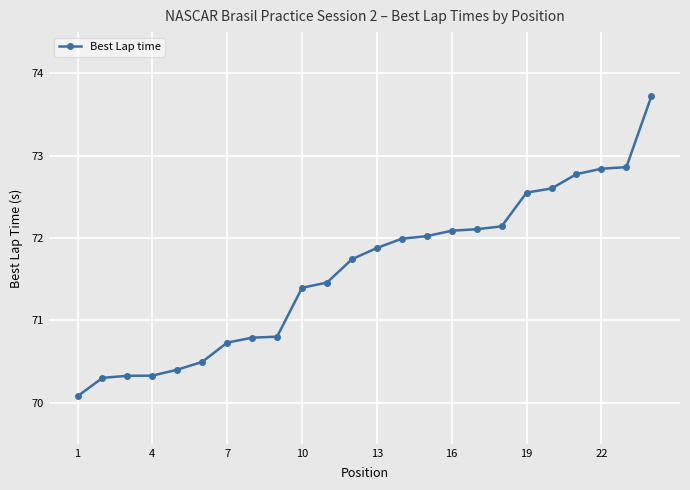

What is the smallest value displayed?

70.1